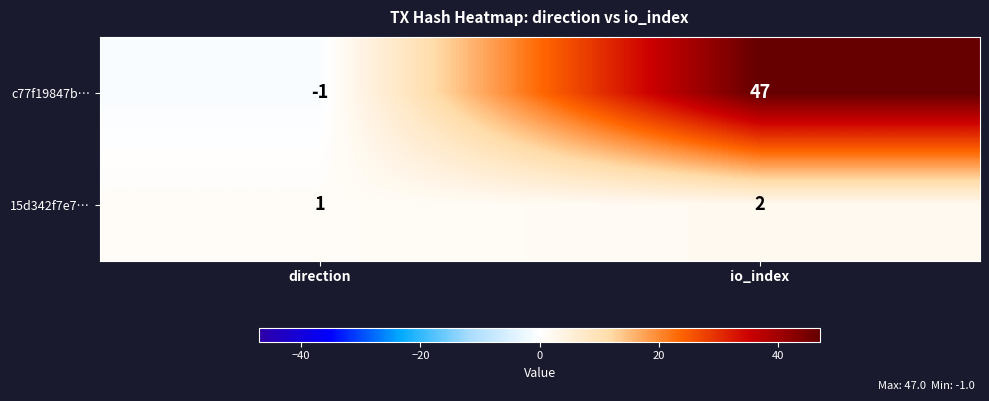

What is the sum of all 15d342f7e7… values?

3